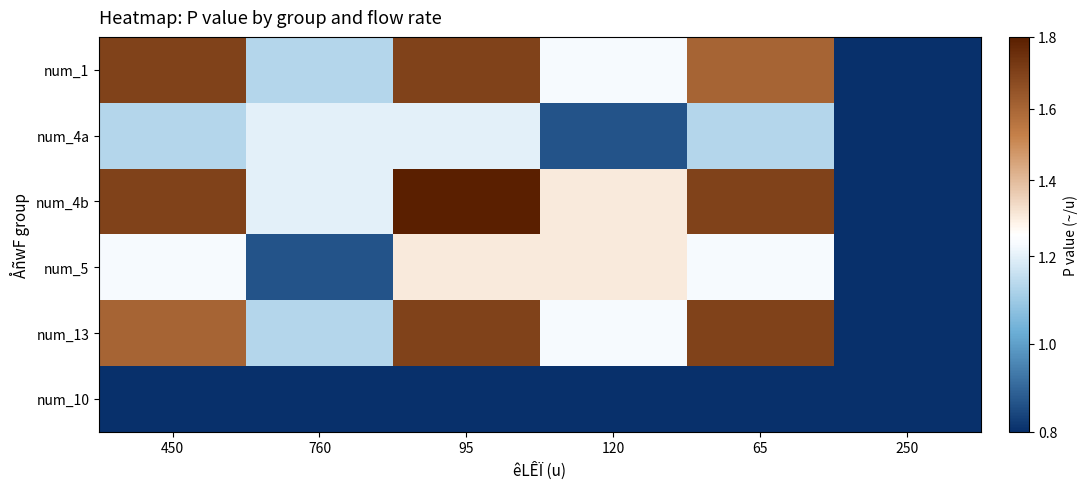

Which series has the largest range (max minus min)?

num_4b